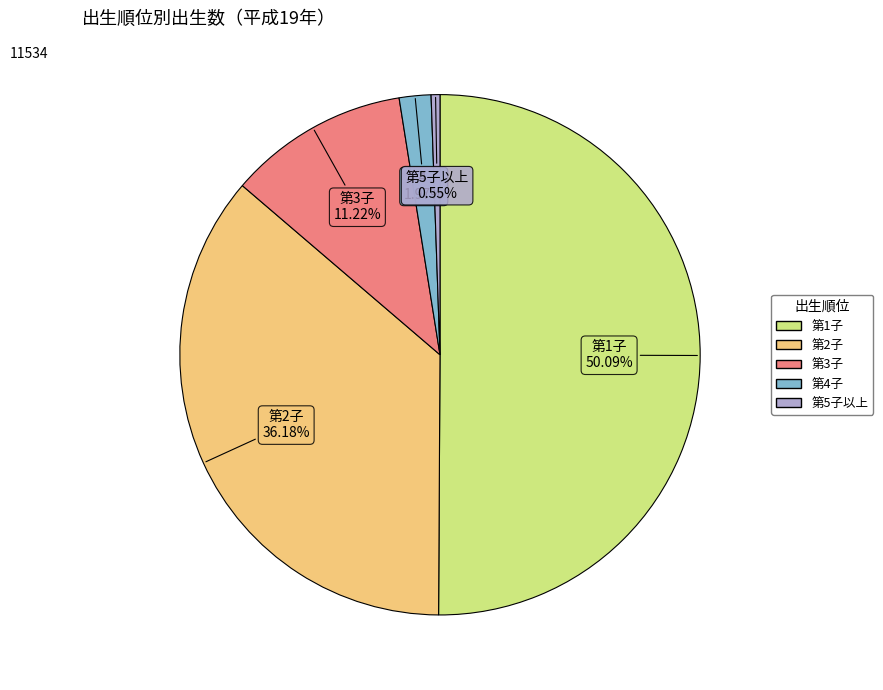

To the nearest percent, what percentage of the pie is 第5子以上?

1%